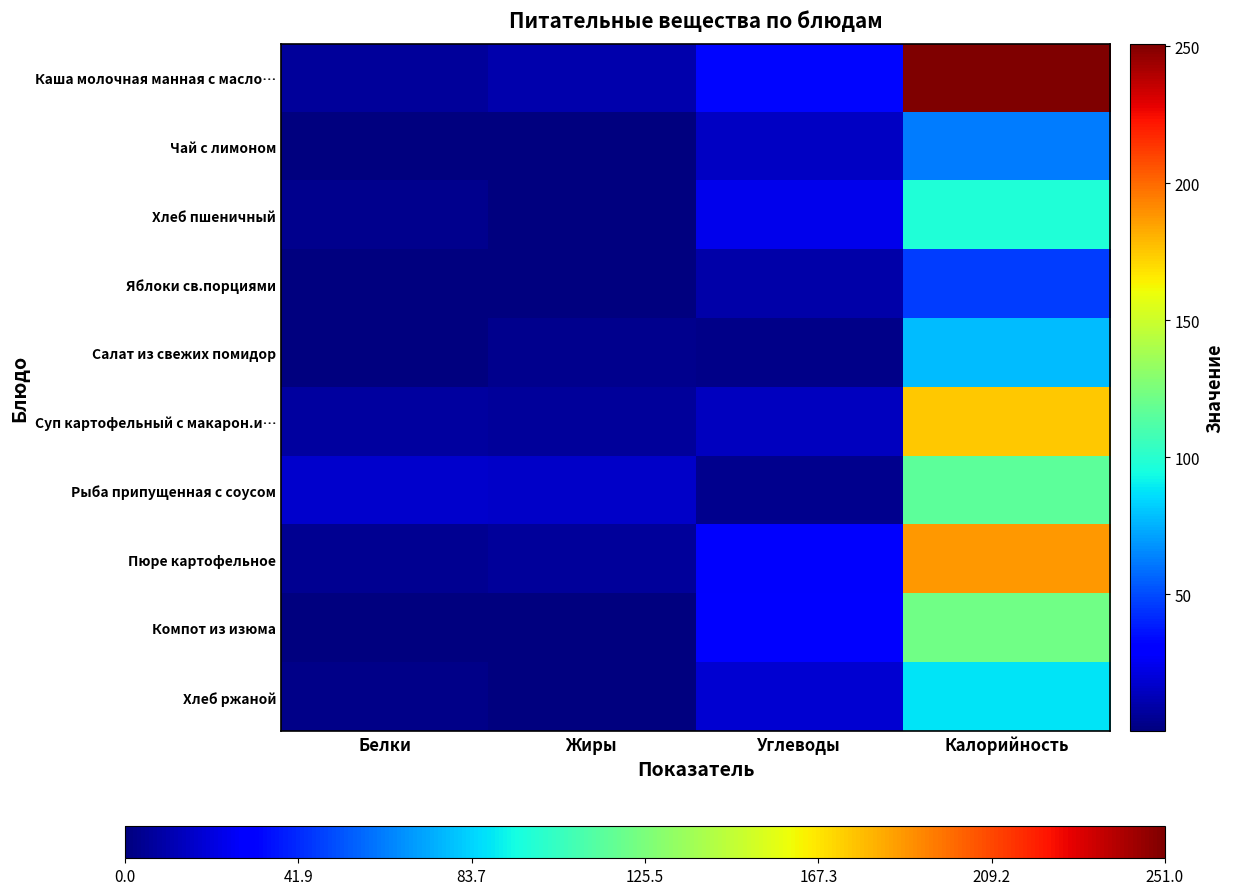

At how many categories does at least one series exceed 58?

1